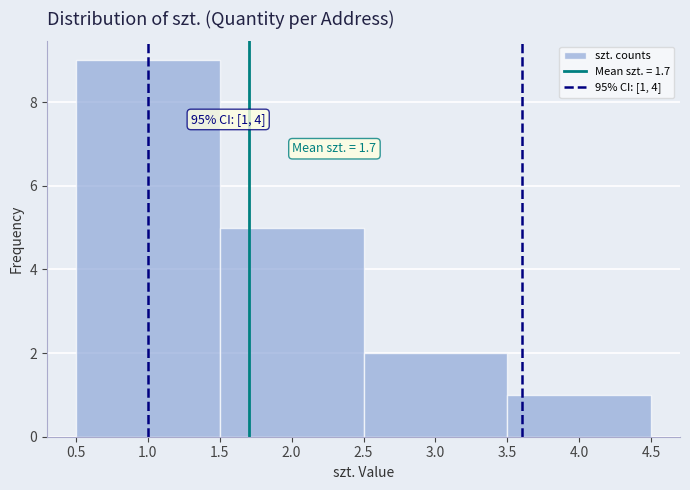

Over which range of the x-axis is the bar tallest?

0.5 to 1.5